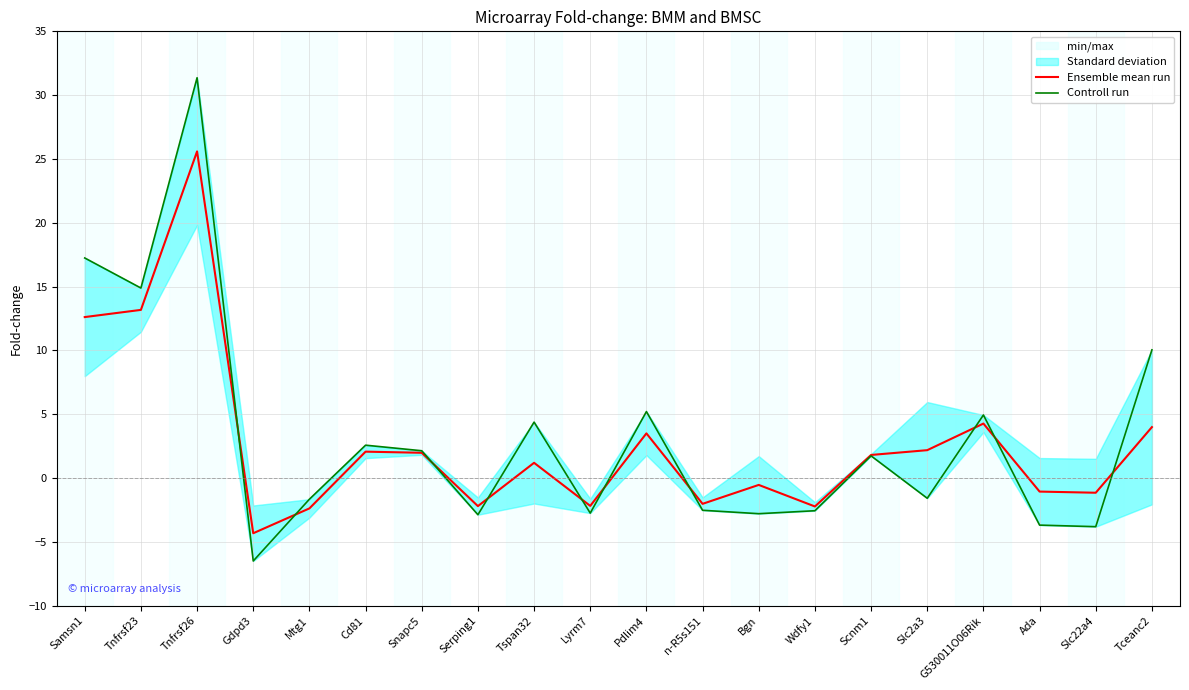

At which category does Controll run reach its first local peak?

Tnfrsf26